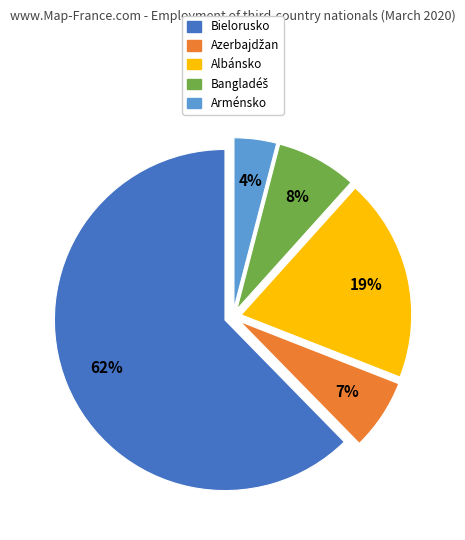

Between Bielorusko and Albánsko, which is larger?

Bielorusko